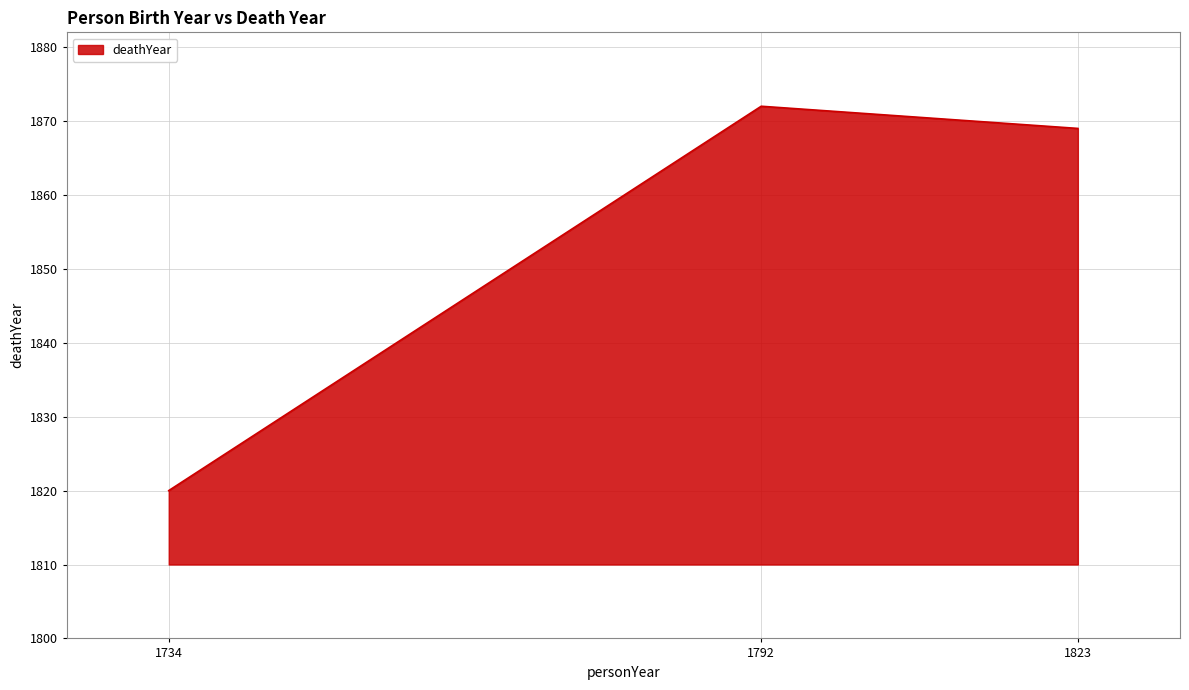

Is it true that the value at 1792 is 2652?

False